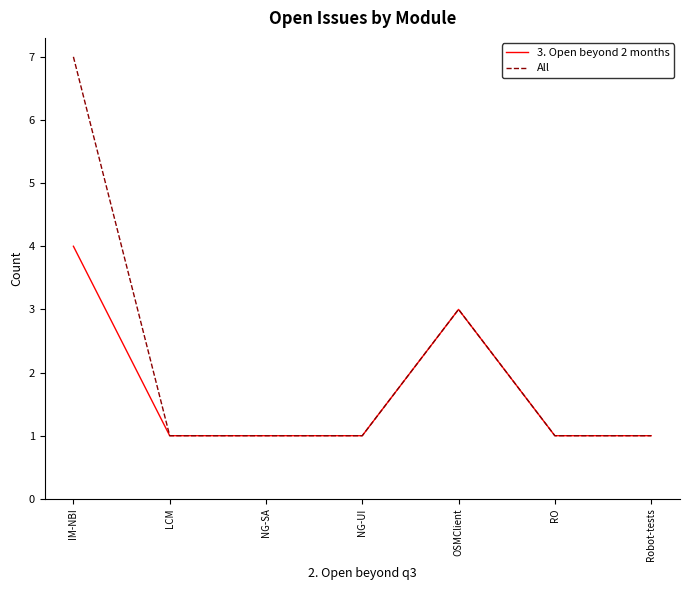

What is the difference between the maximum and minimum values in the 3. Open beyond 2 months series?

3